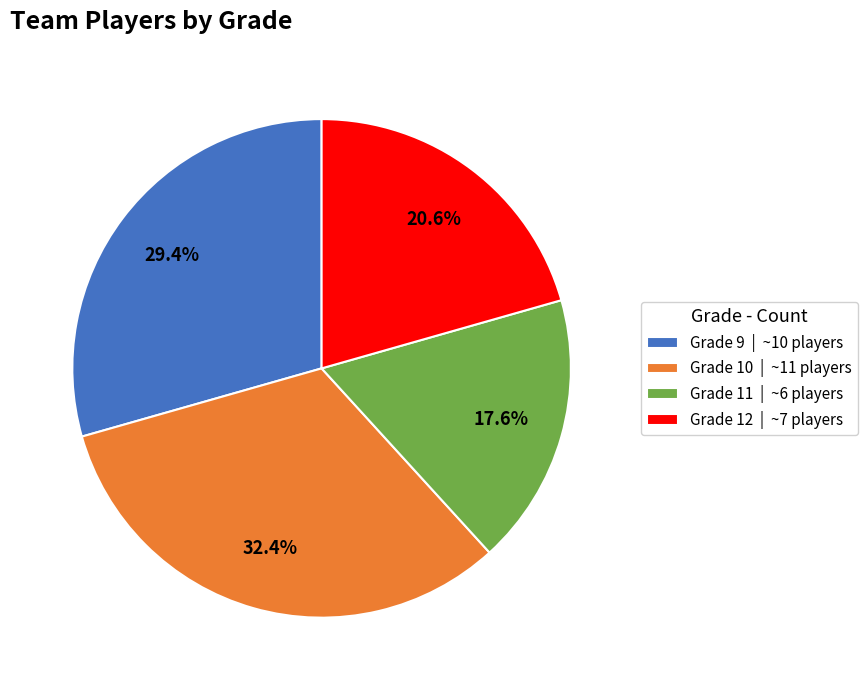

What portion of the pie excludes Grade 12?

79.4%